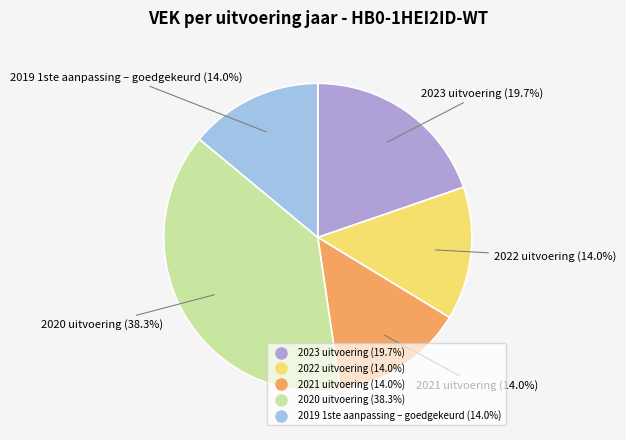

Is 2022 uitvoering the majority of the pie?

No